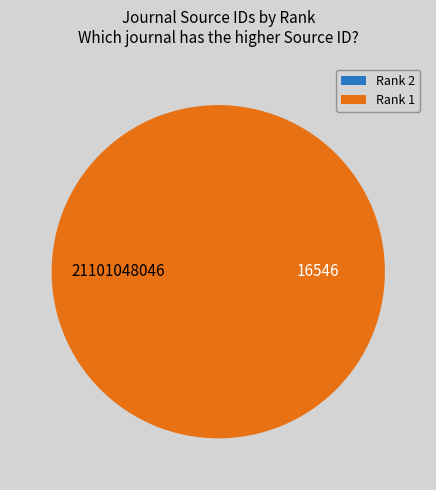

True or false: Rank 1 accounts for 90% of the total.

False